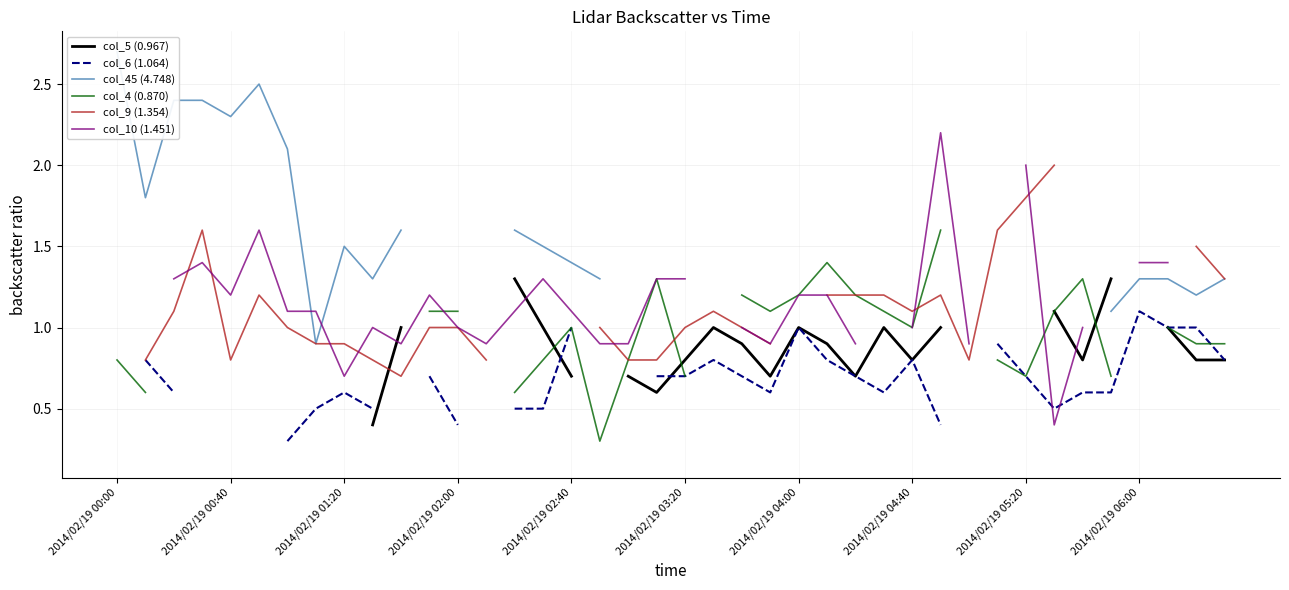

What are all the series names shown in the legend?

col_5 (0.967), col_6 (1.064), col_45 (4.748), col_4 (0.870), col_9 (1.354), col_10 (1.451)